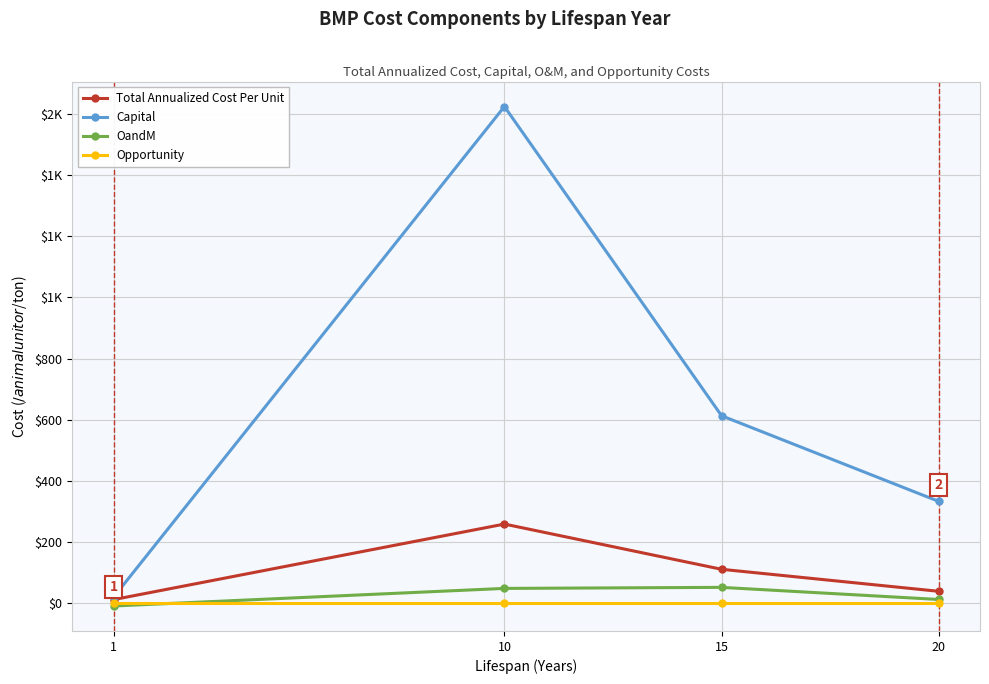

Is it true that OandM equals 80.9 at 10?

False